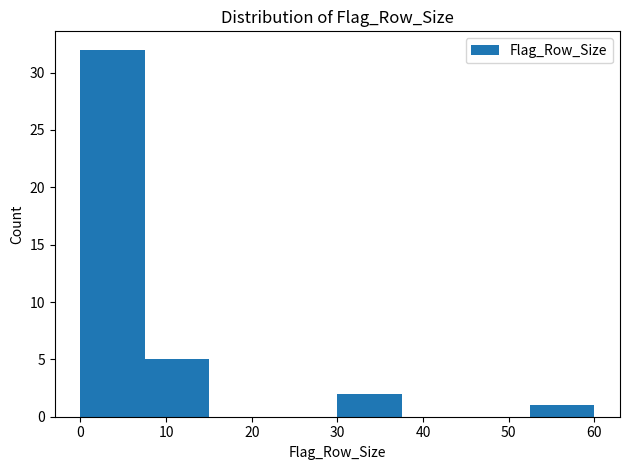

Reading left to right, list every bar in this chart as the range it spans on the x-axis followed by its height. Neither the bar edges nor the heights are printed on the chart, so give them approximately, as read against the axes.

0.0 to 7.5: 32
7.5 to 15.0: 5
15.0 to 22.5: 0
22.5 to 30.0: 0
30.0 to 37.5: 2
37.5 to 45.0: 0
45.0 to 52.5: 0
52.5 to 60.0: 1